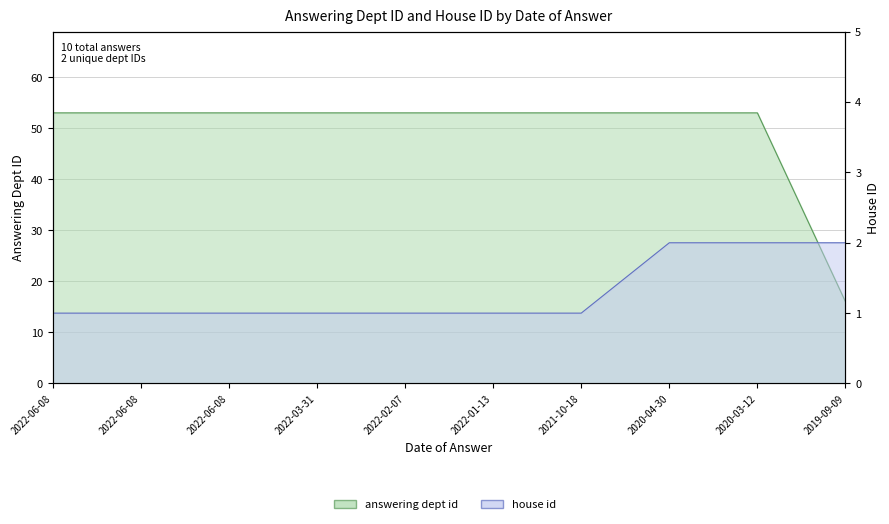

True or false: answering dept id has a value of 53 at 2020-03-12.

True